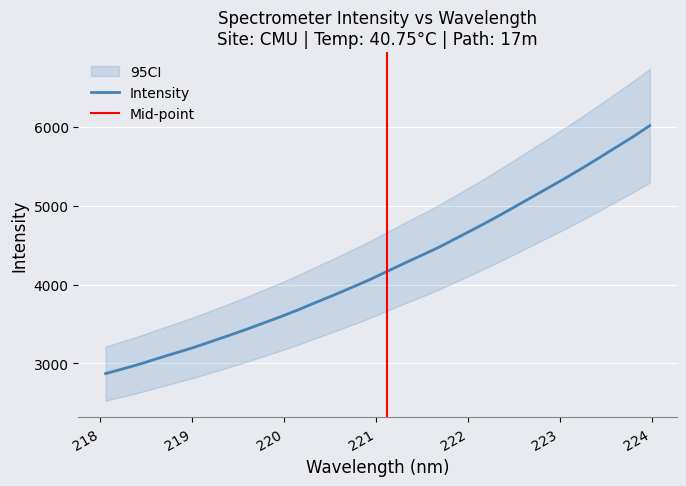

What is the sum of the values at 221.4993 and 220.3533?

8148.1